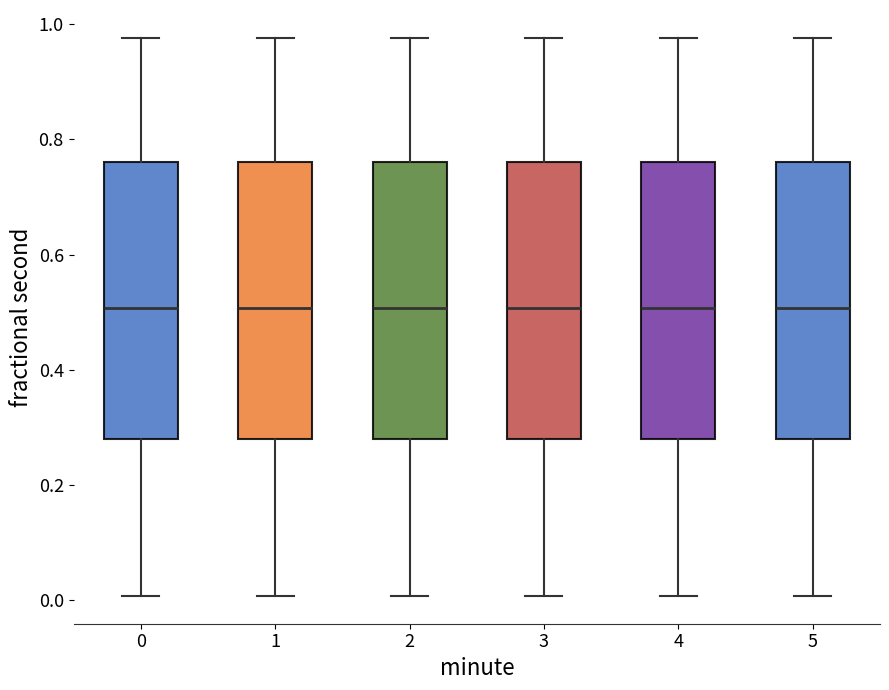

Reading left to right, transcribe this box plot: for each box, give where its median line is, the range the box spans, and where its two whiskers end, as read against the y-axis. The values are not printed on the chart, so give them approximately, as read against the axis.

0: median 0.50, box 0.28 to 0.76, whiskers 0.00 to 0.98
1: median 0.50, box 0.28 to 0.76, whiskers 0.00 to 0.98
2: median 0.50, box 0.28 to 0.76, whiskers 0.00 to 0.98
3: median 0.50, box 0.28 to 0.76, whiskers 0.00 to 0.98
4: median 0.50, box 0.28 to 0.76, whiskers 0.00 to 0.98
5: median 0.50, box 0.28 to 0.76, whiskers 0.00 to 0.98